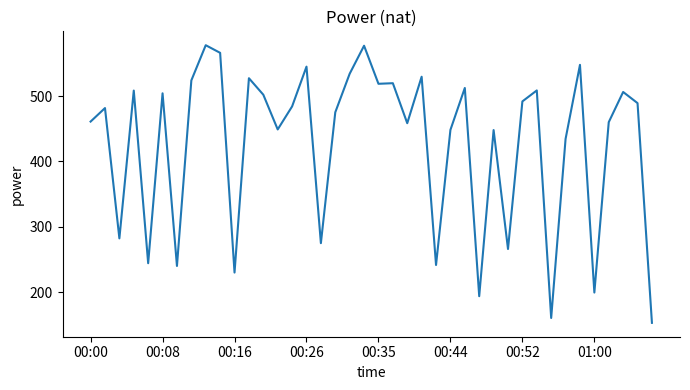

What is the difference between the maximum and minimum values?

424.4